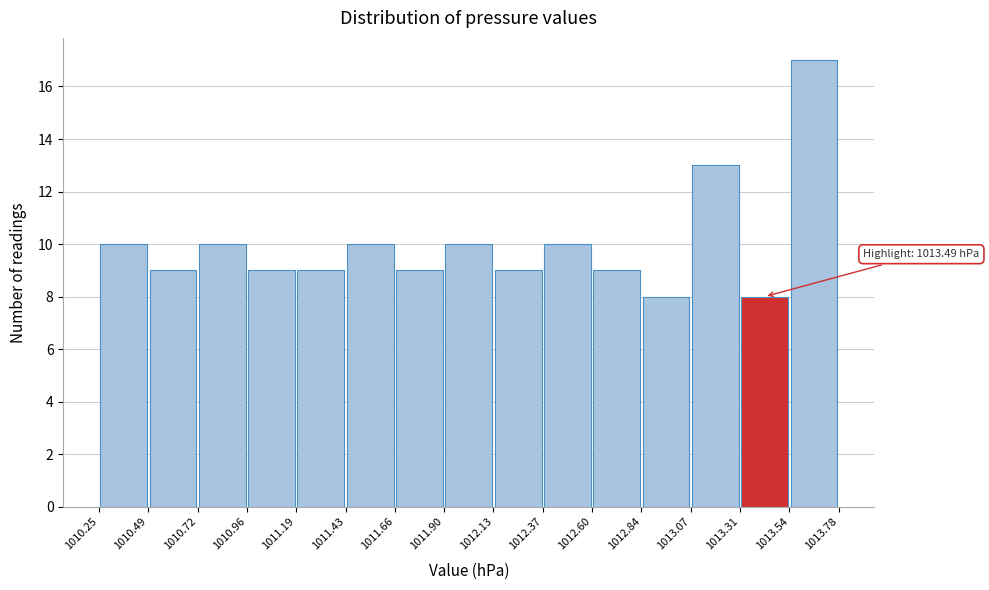

Over which range of the x-axis is the bar tallest?

1013.54 to 1013.78